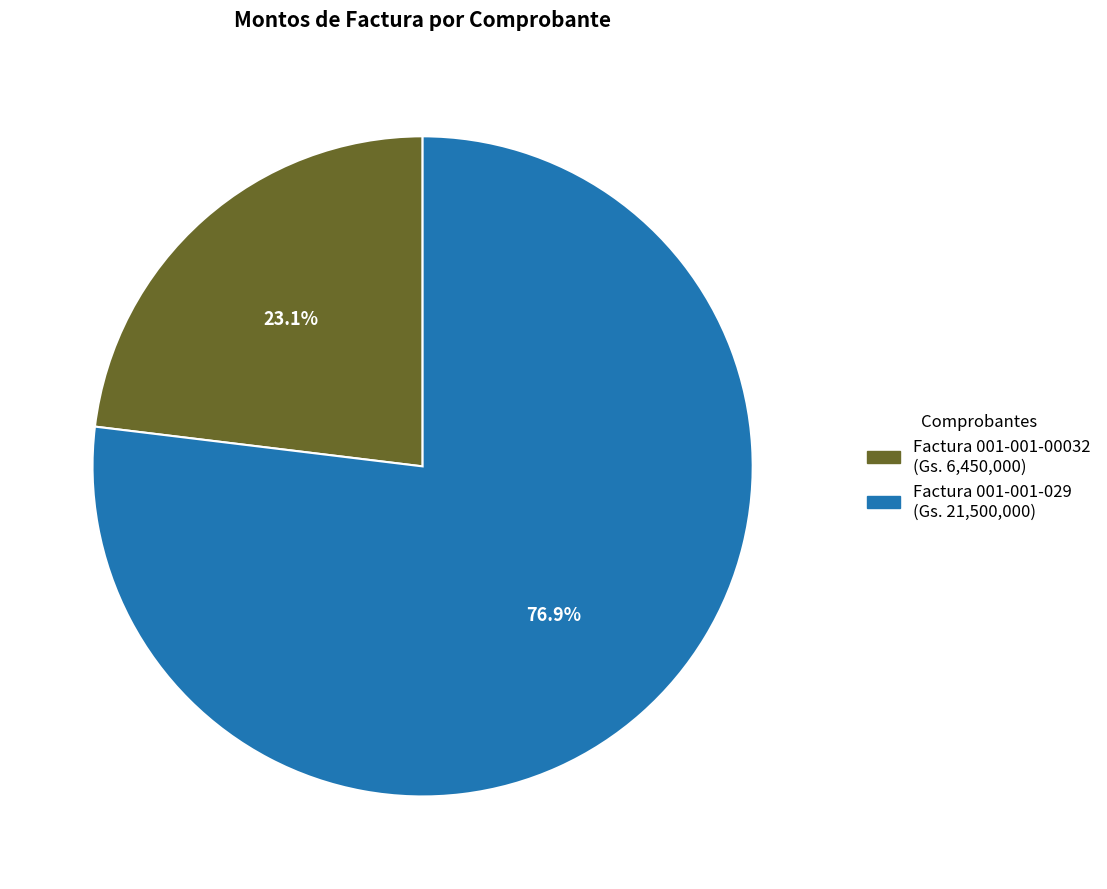

Is there a majority slice in this chart?

Yes